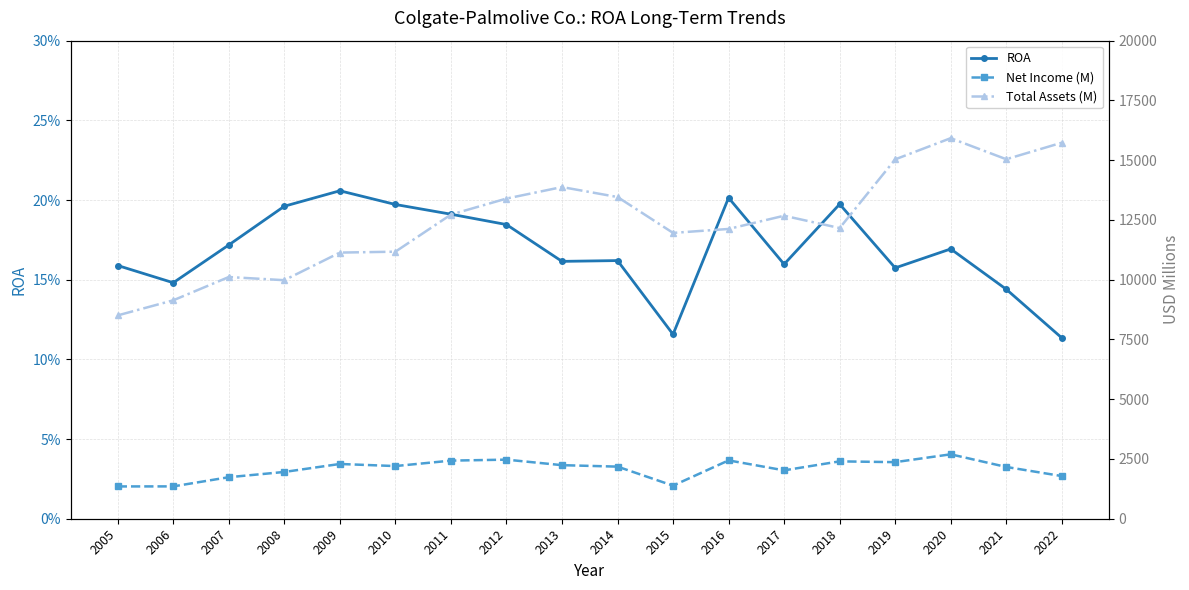

True or false: ROA and Total Assets (M) cross at least once.

False